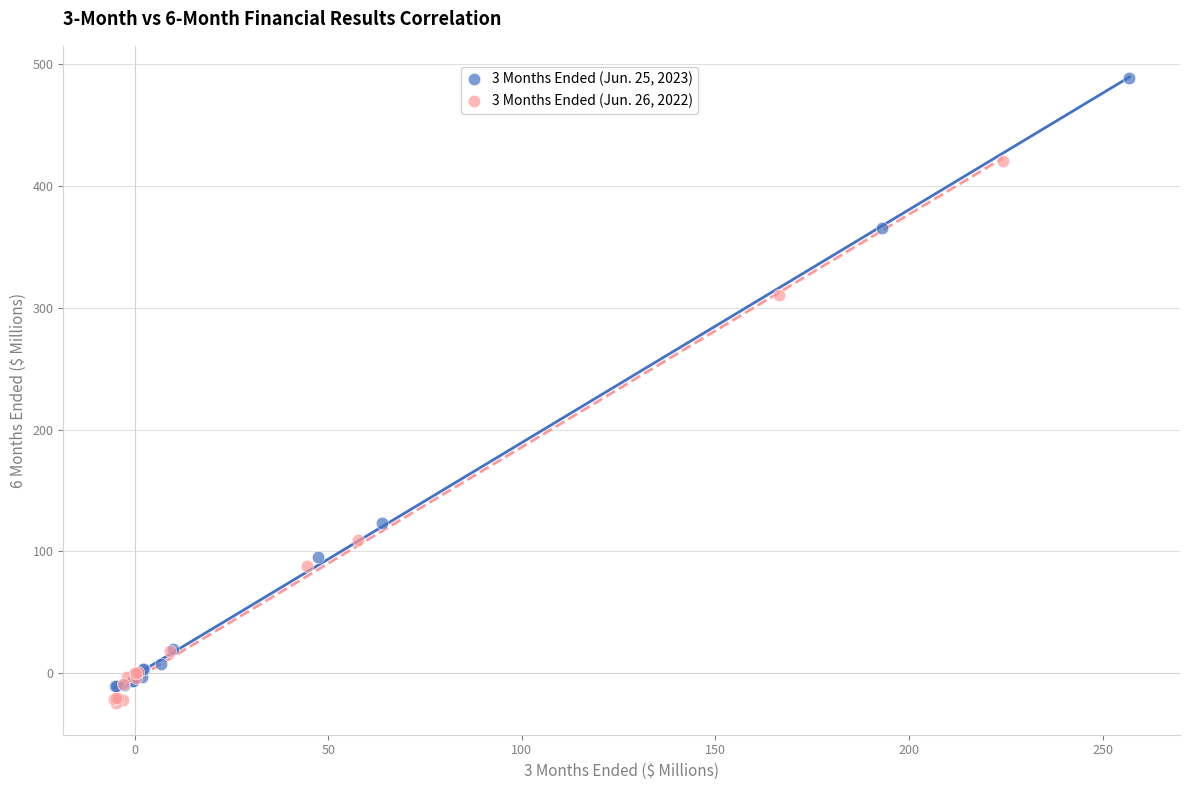

Which series contains the highest Y value?

3 Months Ended (Jun. 25, 2023)